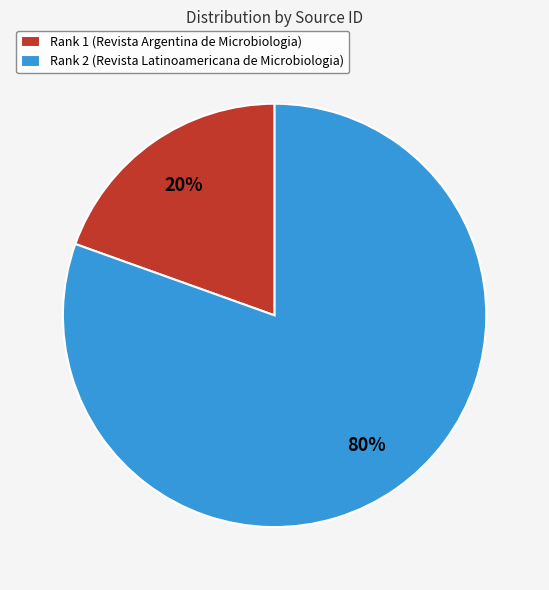

Do Rank 2 (Revista Latinoamericana de Microbiologia) and Rank 1 (Revista Argentina de Microbiologia) together represent more than half of the pie?

Yes